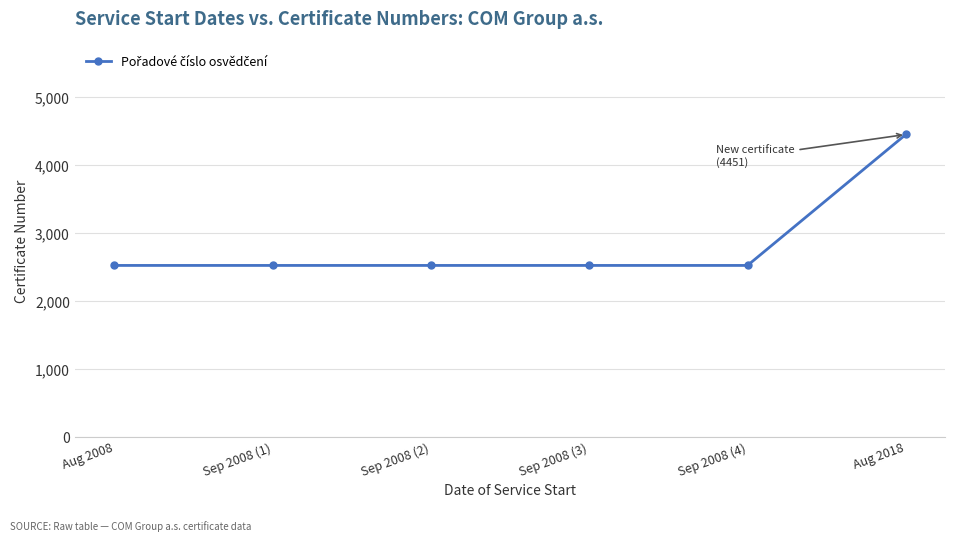

Approximately how many times larger is the value at Aug 2008 compared to Sep 2008 (4)?

1.0